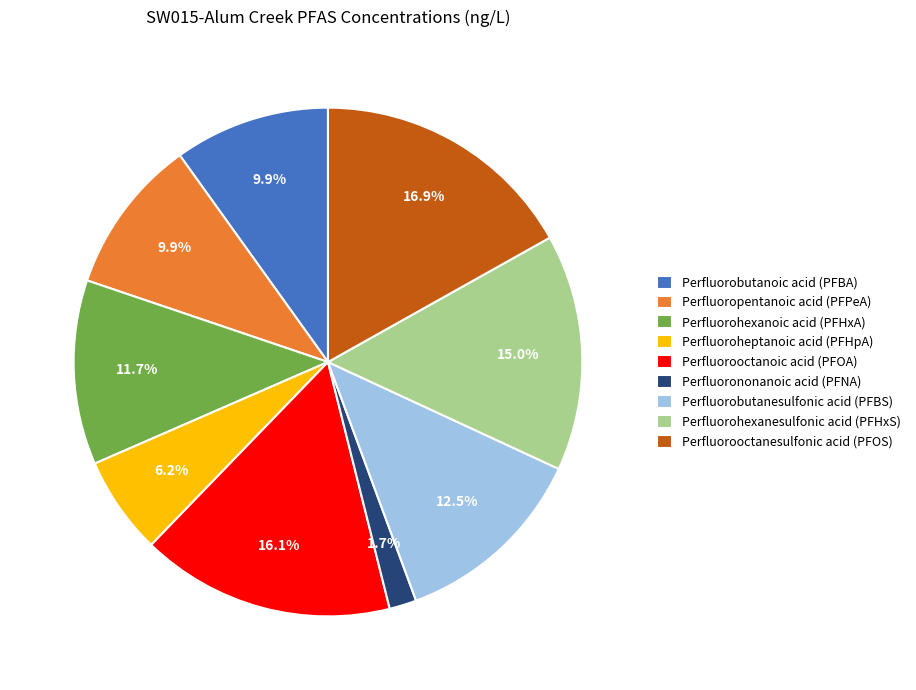

Which category has the smallest portion of the pie?

Perfluorononanoic acid (PFNA)